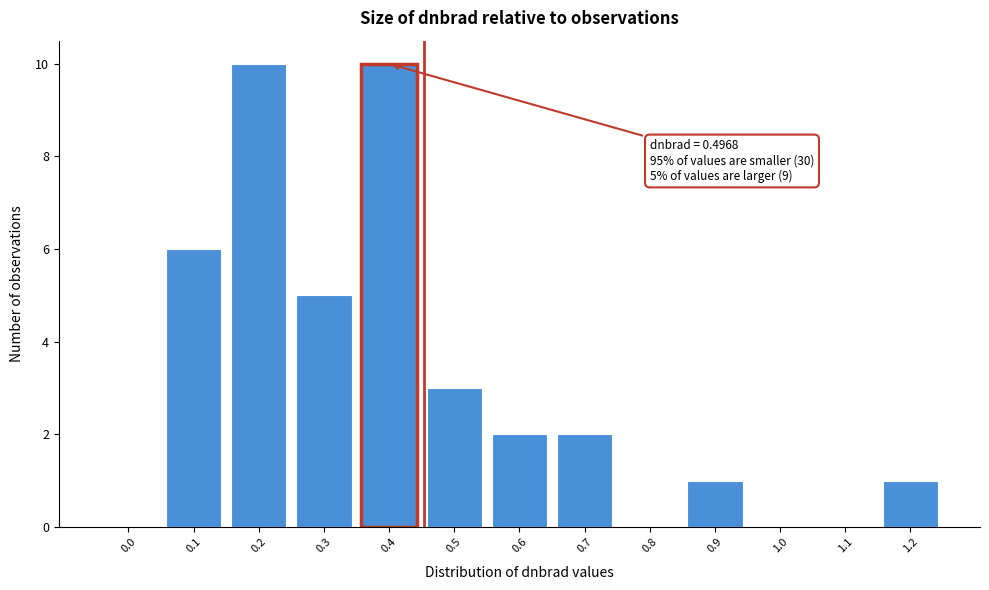

Reading left to right, transcribe all the data shown in this chart.

0.0=0	0.1=6	0.2=10	0.3=5	0.4=10	0.5=3	0.6=2	0.7=2	0.8=0	0.9=1	1.0=0	1.1=0	1.2=1